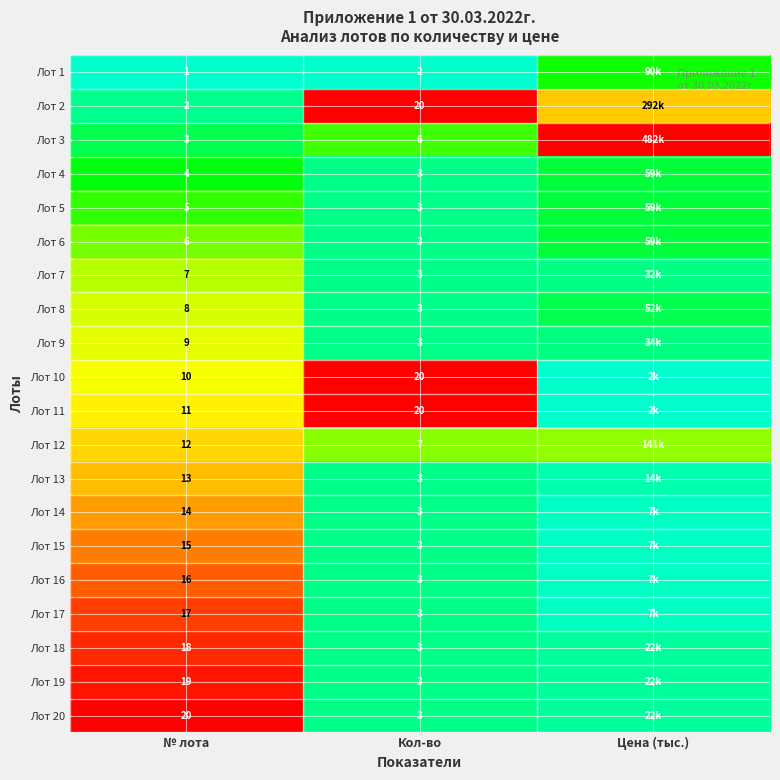

Is the value of Лот 15 at № лота greater than the value of Лот 1 at Кол-во?

Yes